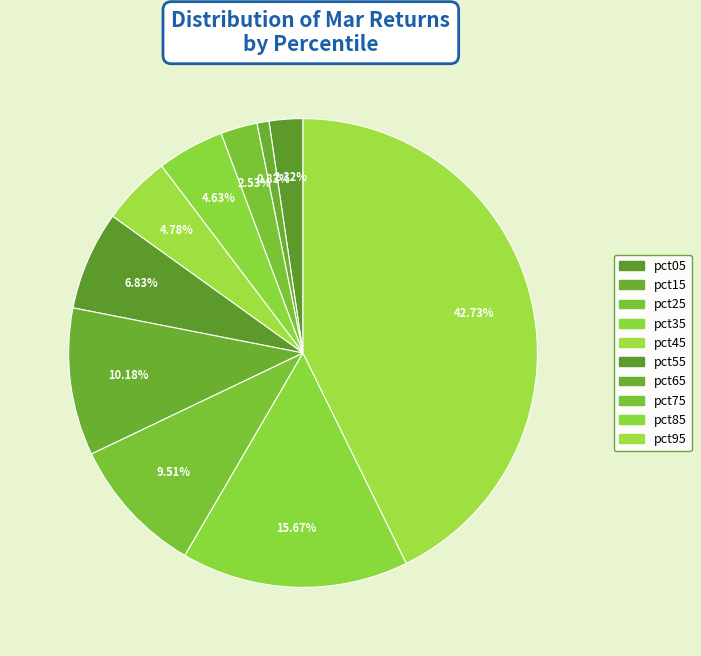

Between pct45 and pct35, which is larger?

pct45